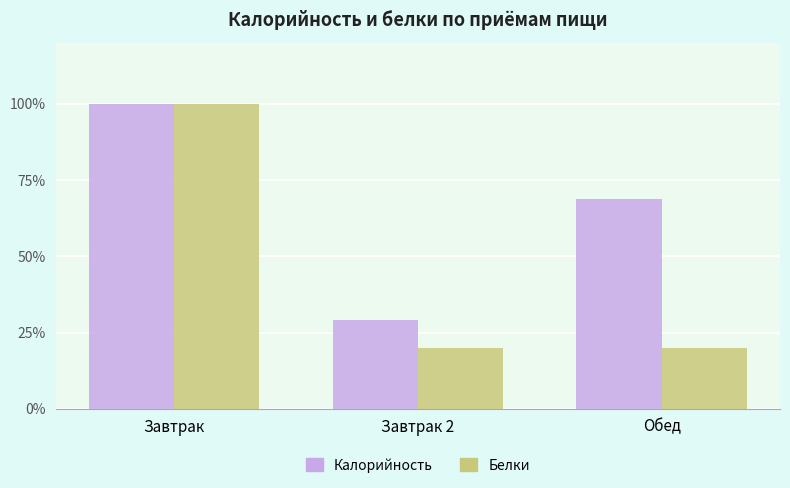

At how many categories does at least one series exceed 0?

3